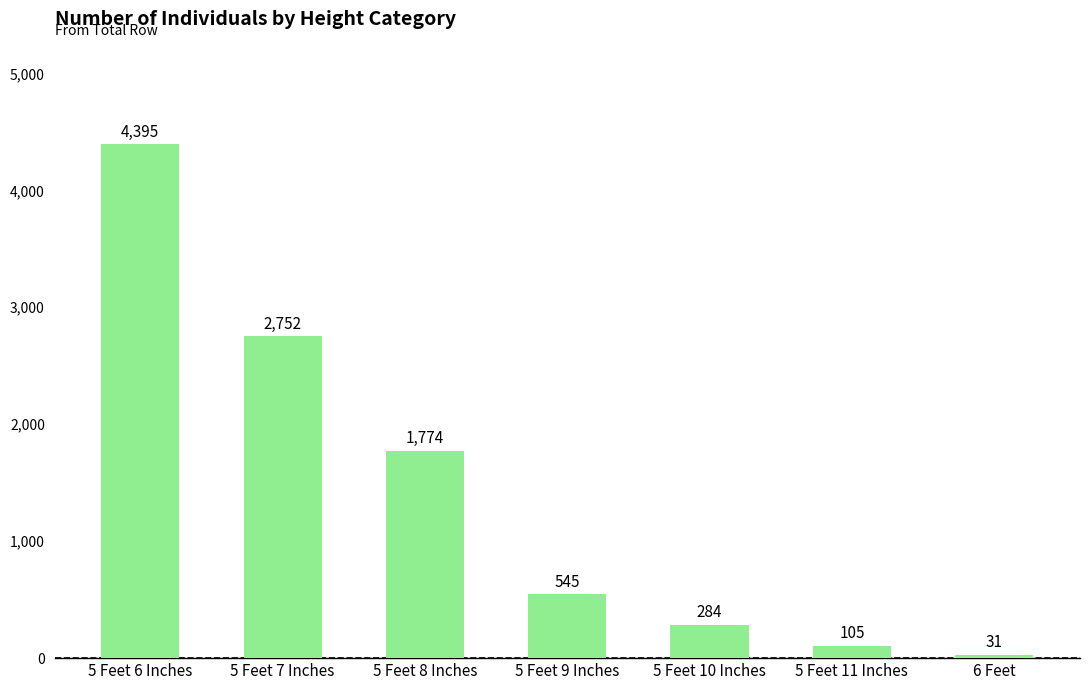

Rank the categories by value from lowest to highest.

6 Feet, 5 Feet 11 Inches, 5 Feet 10 Inches, 5 Feet 9 Inches, 5 Feet 8 Inches, 5 Feet 7 Inches, 5 Feet 6 Inches